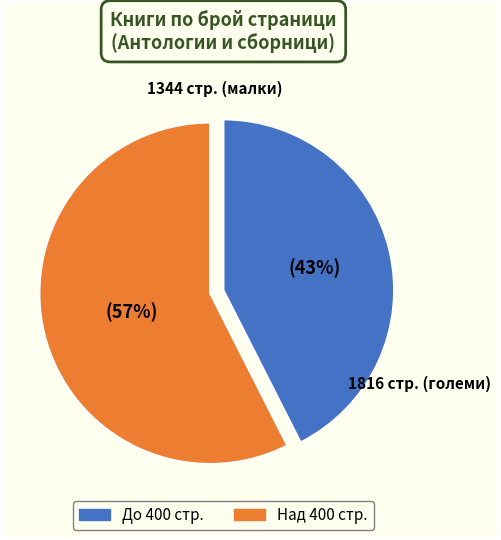

To the nearest percent, what is the average slice percentage?

50%